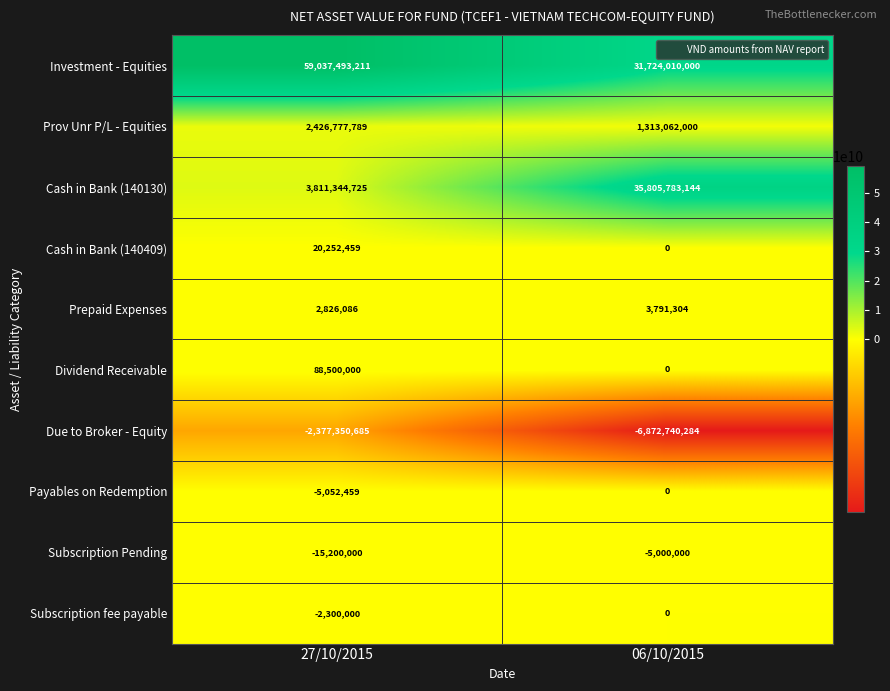

Which series has the largest range (max minus min)?

Cash in Bank (140130)